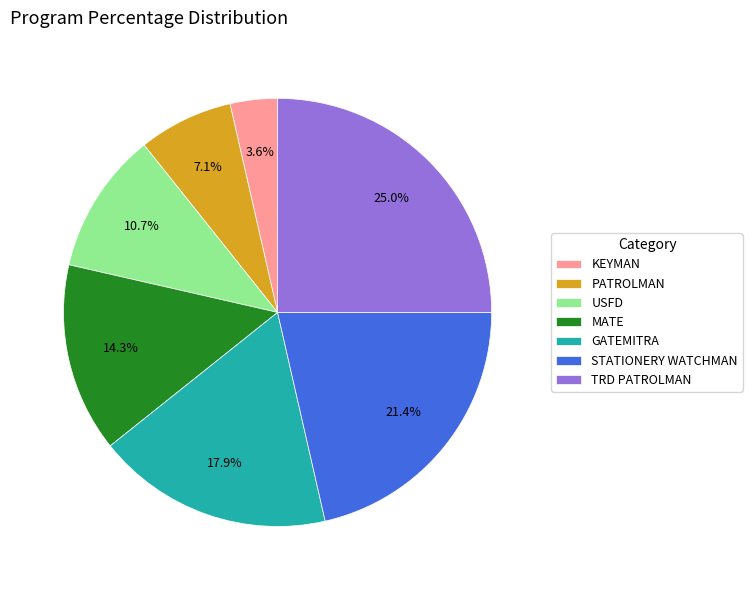

What portion of the pie excludes TRD PATROLMAN?

75.0%